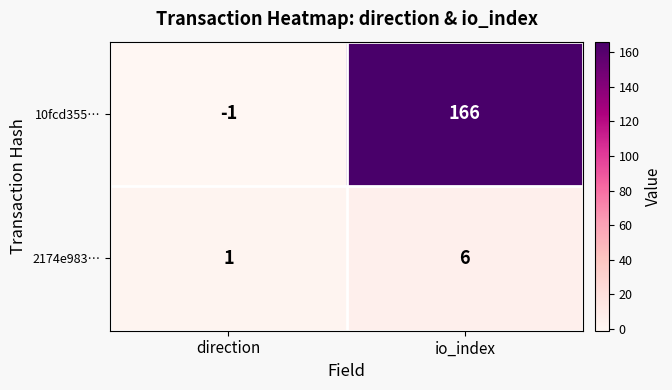

How many negative values does the 10fcd355… series have?

1